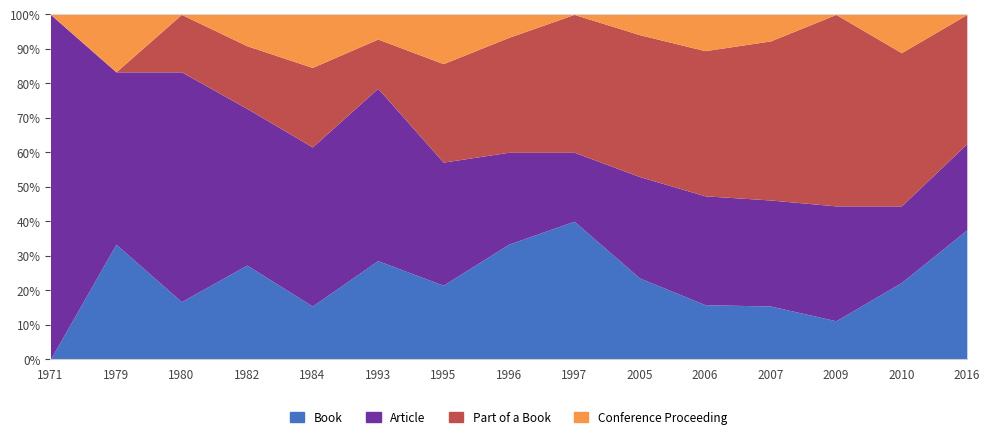

Does the chart have visible grid lines?

Yes